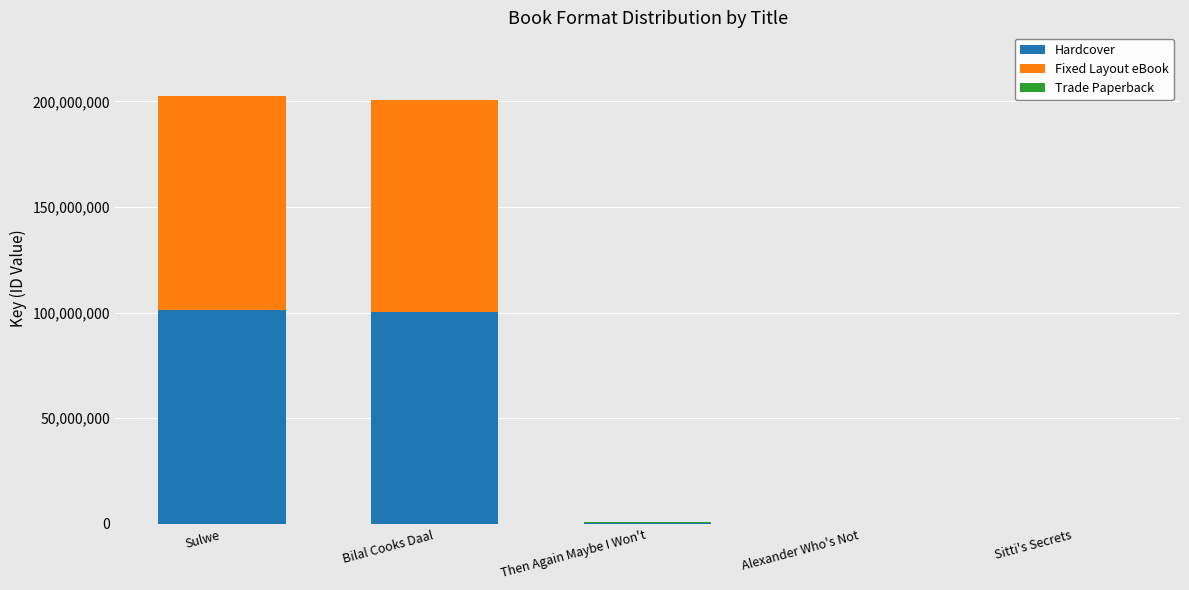

The Hardcover series shows 163559281 at Bilal Cooks Daal. True or false?

False